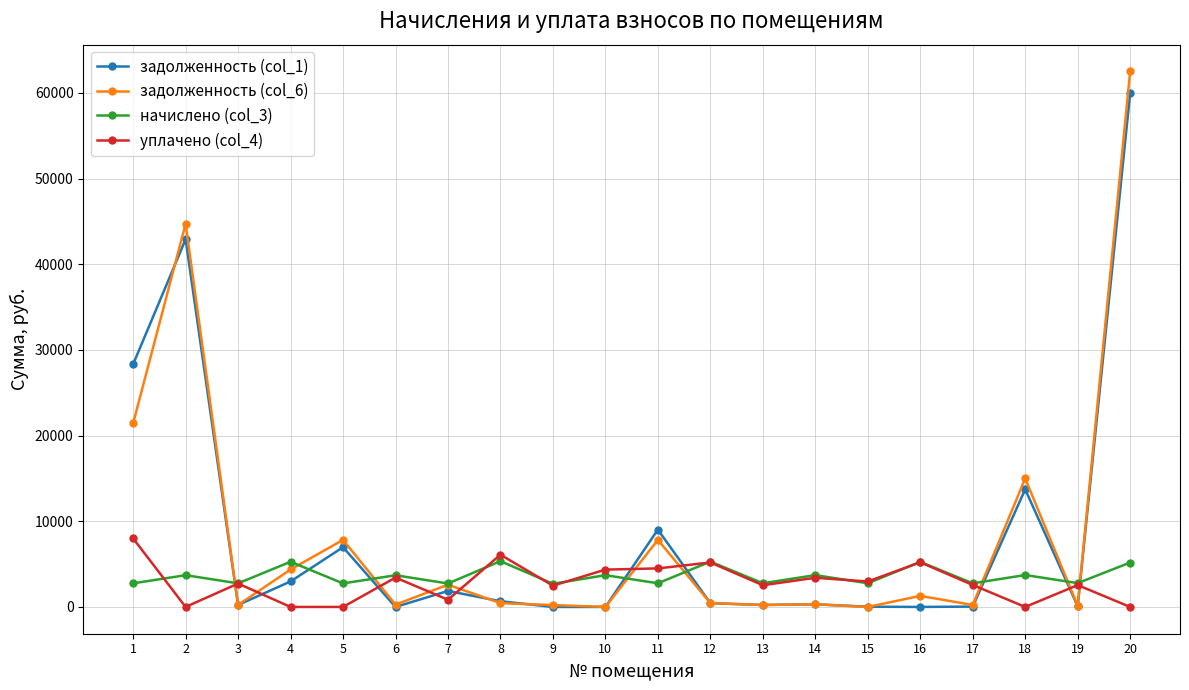

Between which two adjacent categories do задолженность (col_1) and уплачено (col_4) first intersect?

2 and 3